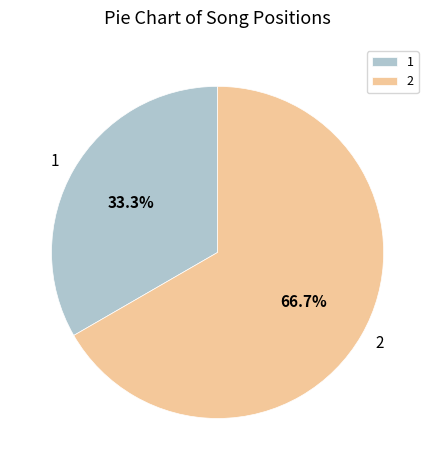

Count the number of slices in the pie.

2